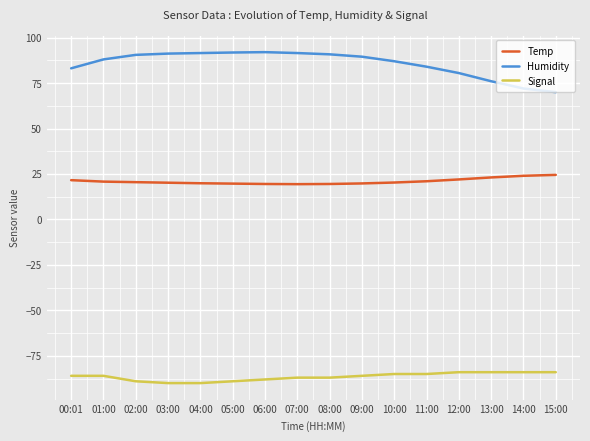

What position from the right is 04:00?

12